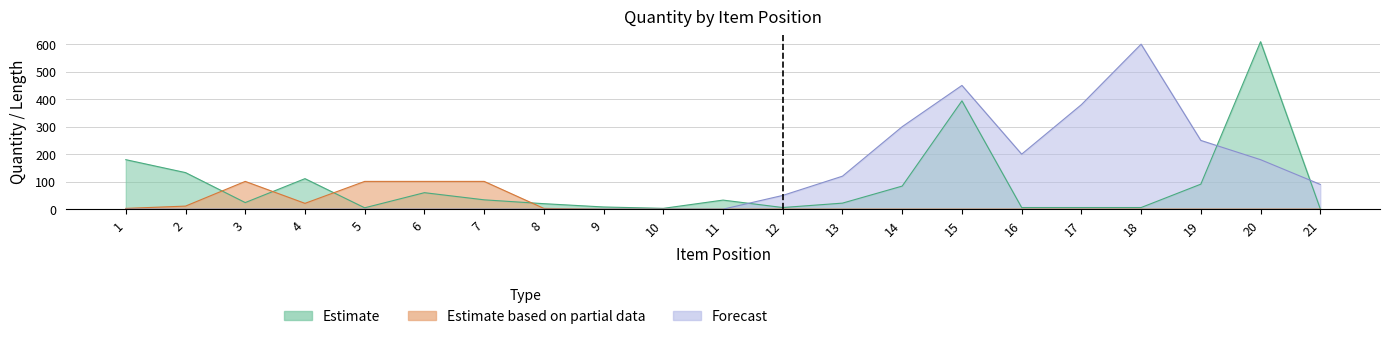

What is the highest value of the Forecast series?

600.0